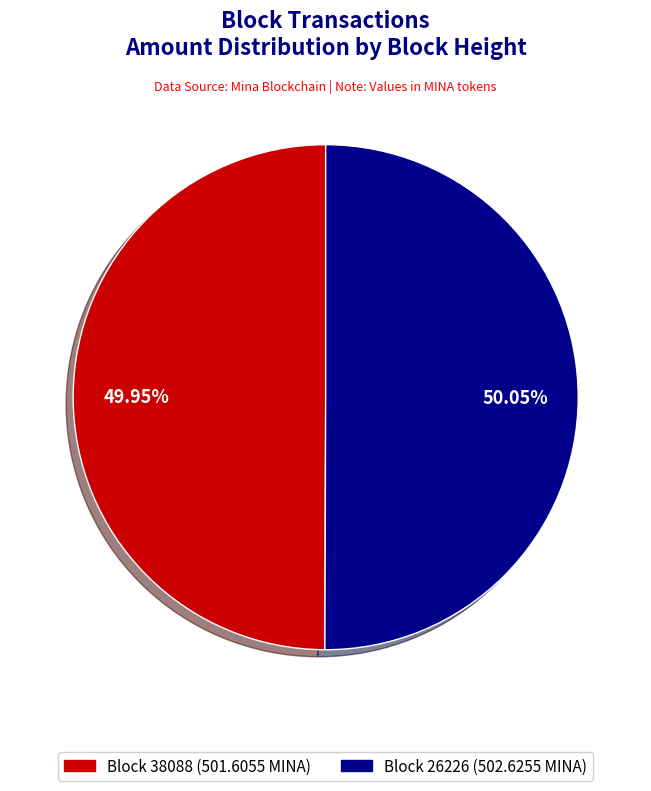

How many slices are in this pie chart?

2